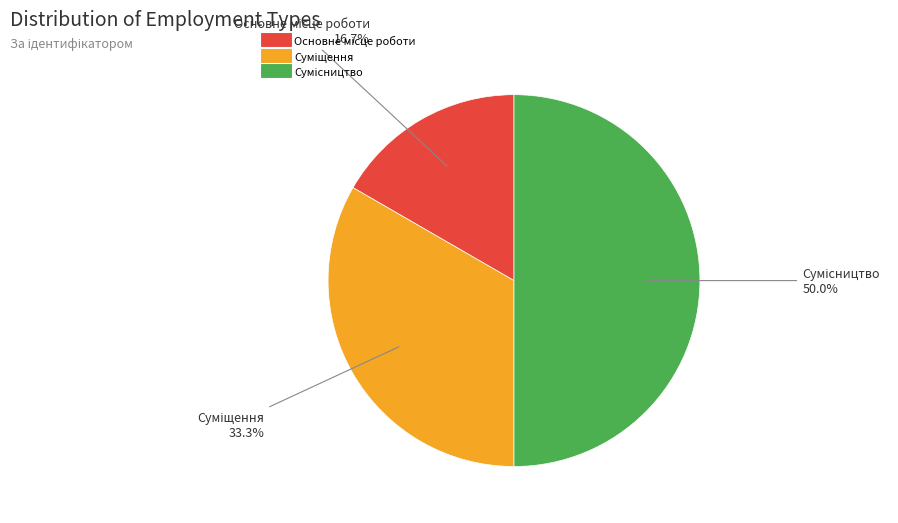

How many segments does this pie chart have?

3